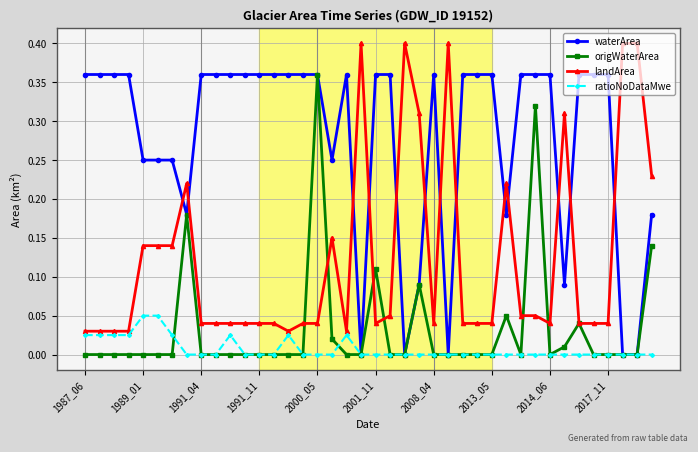

How many lines are shown in the chart?

4